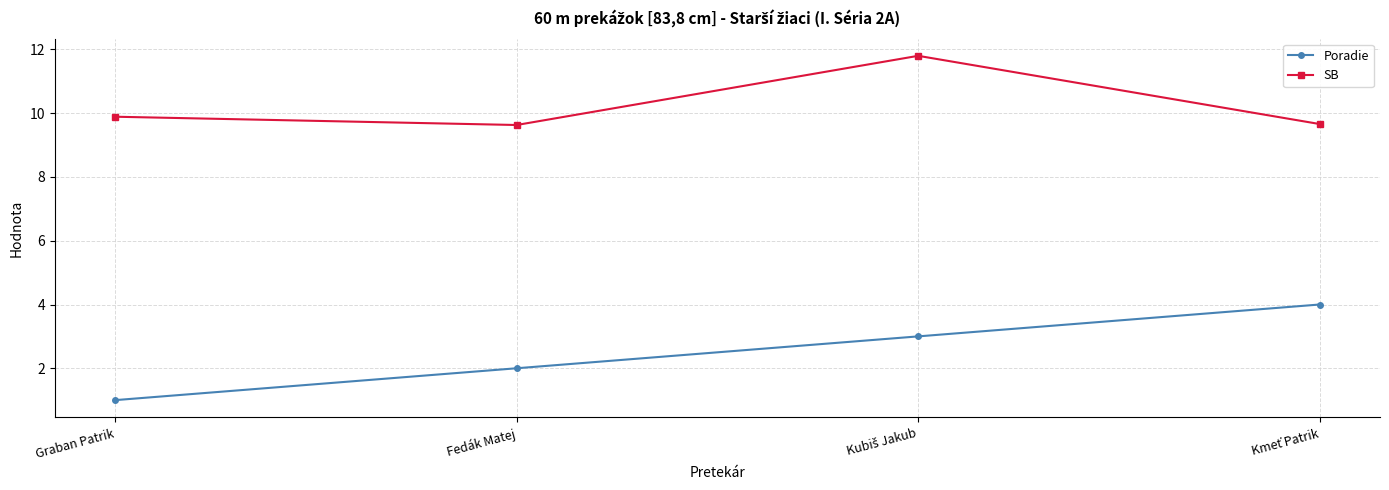

What is the total value across all series at Fedák Matej?

11.6